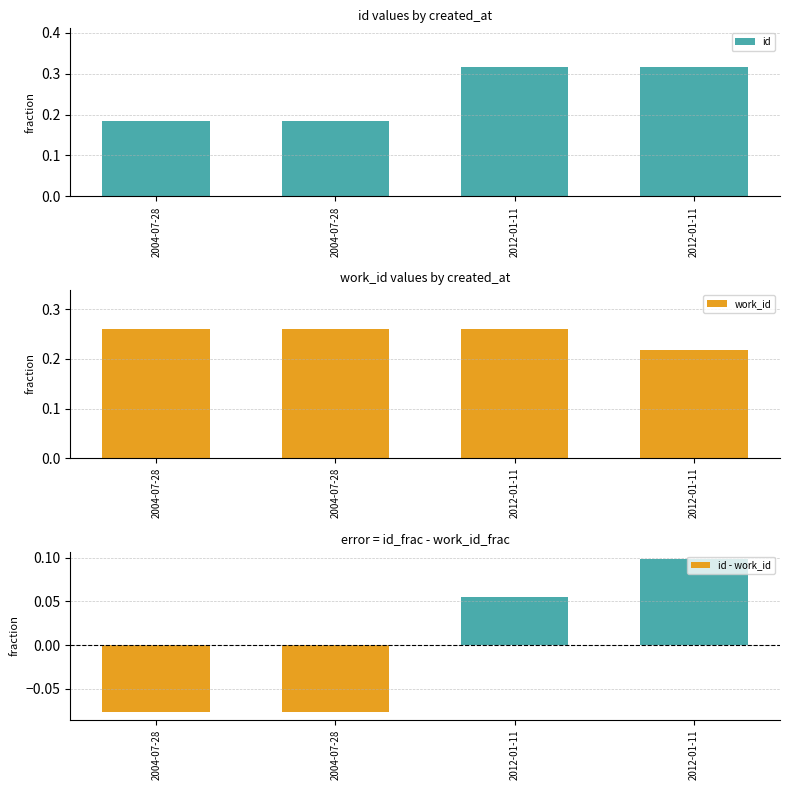

Reading left to right, list all the values displayed in this chart.

id: 0.2	0.2	0.3	0.3
work_id: 0.3	0.3	0.3	0.2
id - work_id: -0.1	-0.1	0.1	0.1